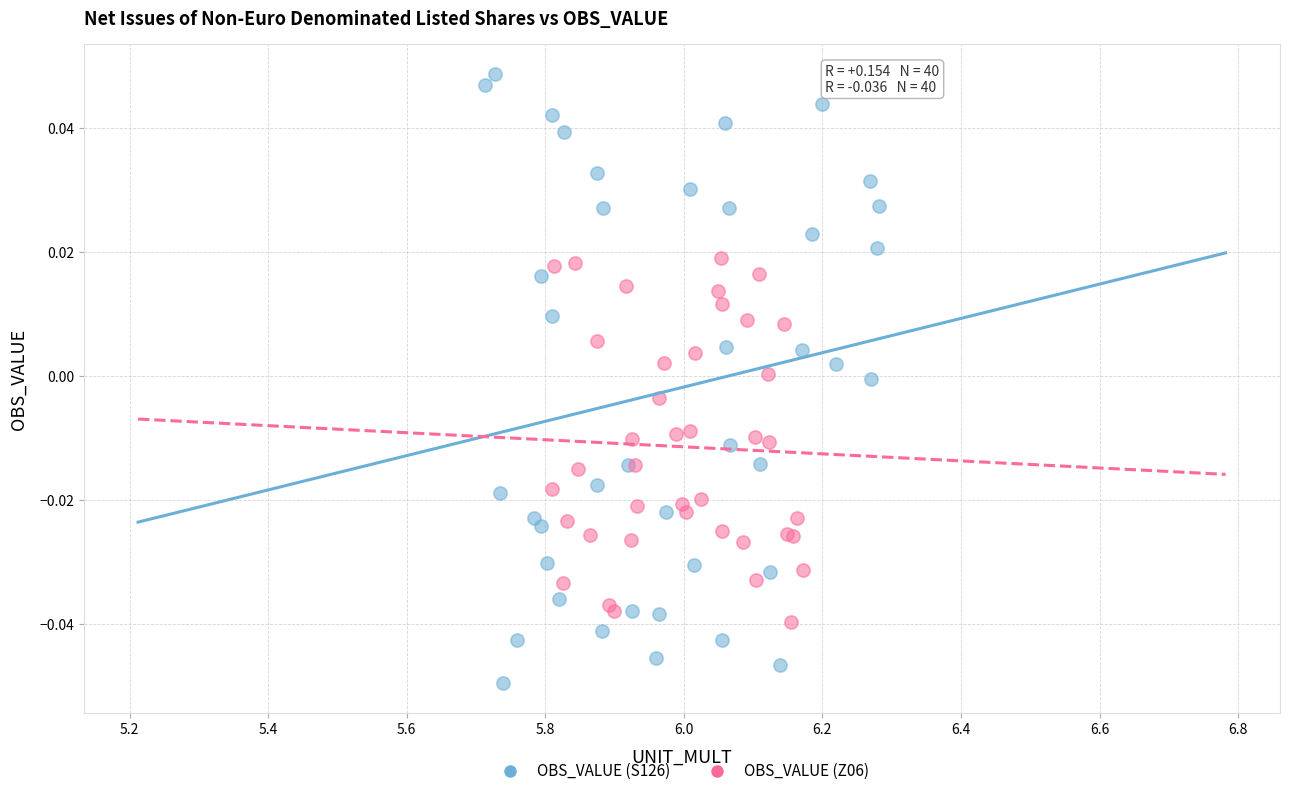

Which series contains the lowest Y value?

OBS_VALUE (S126)